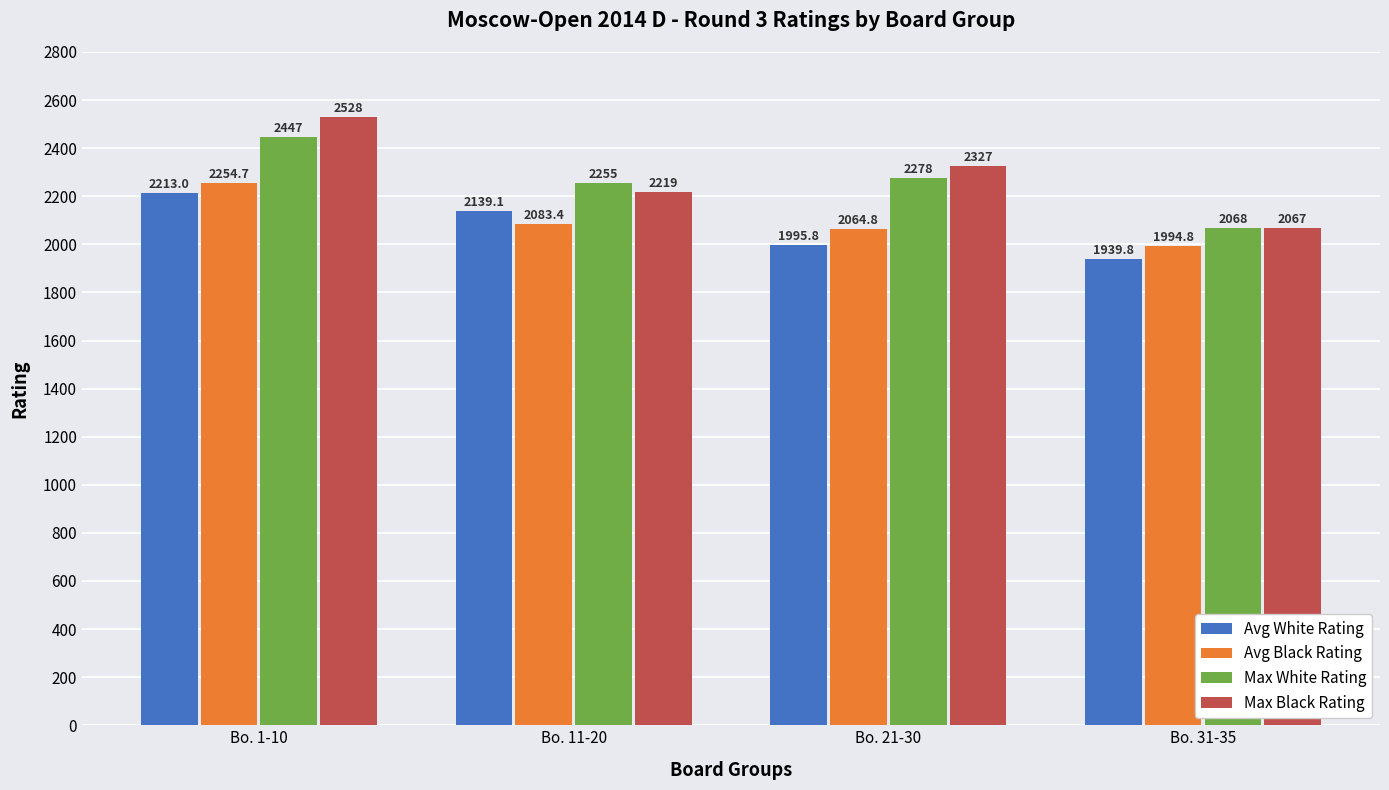

The Max Black Rating series shows 2067.0 at Bo. 31-35. True or false?

True